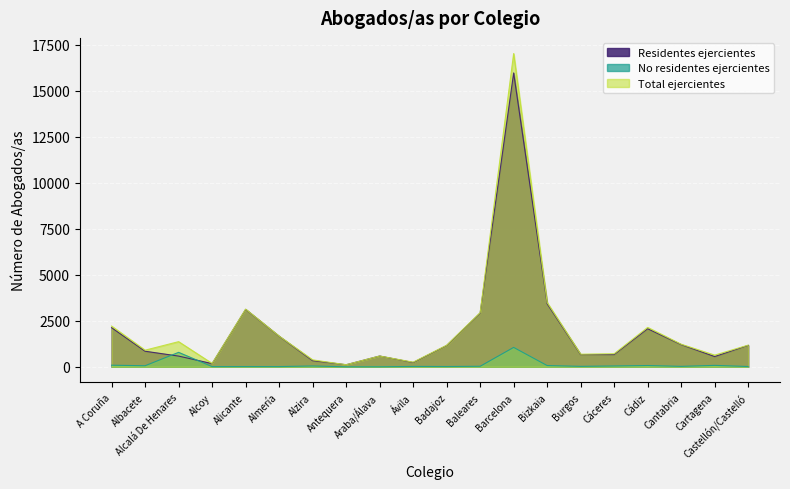

At which label does Residentes ejercientes reach its minimum?

Antequera